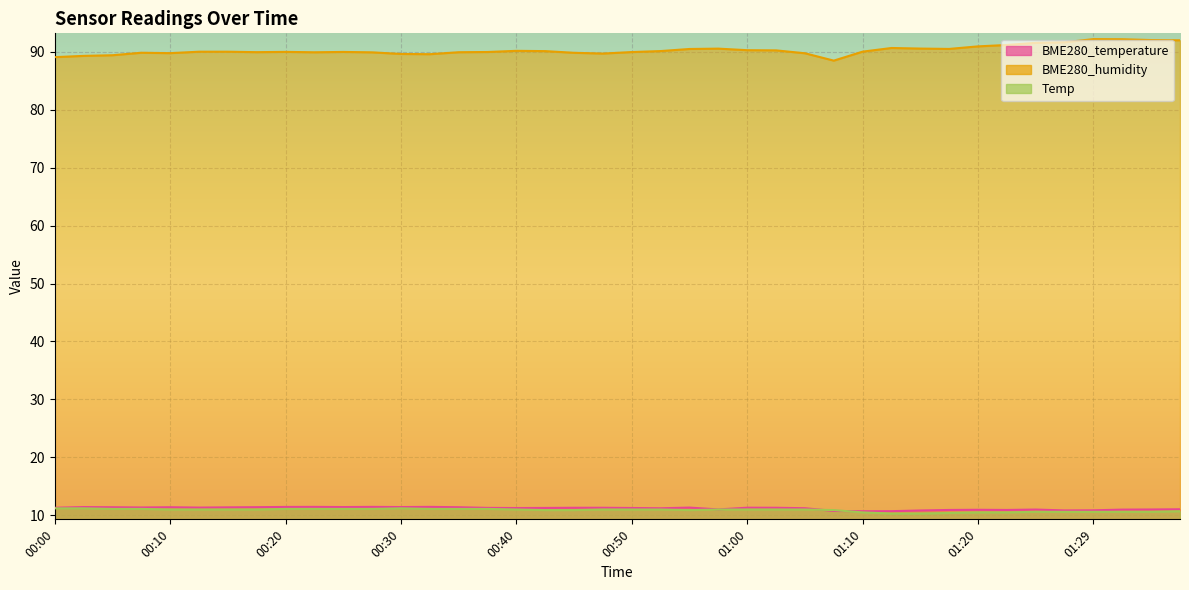

Where is the first local minimum for BME280_temperature?

00:07